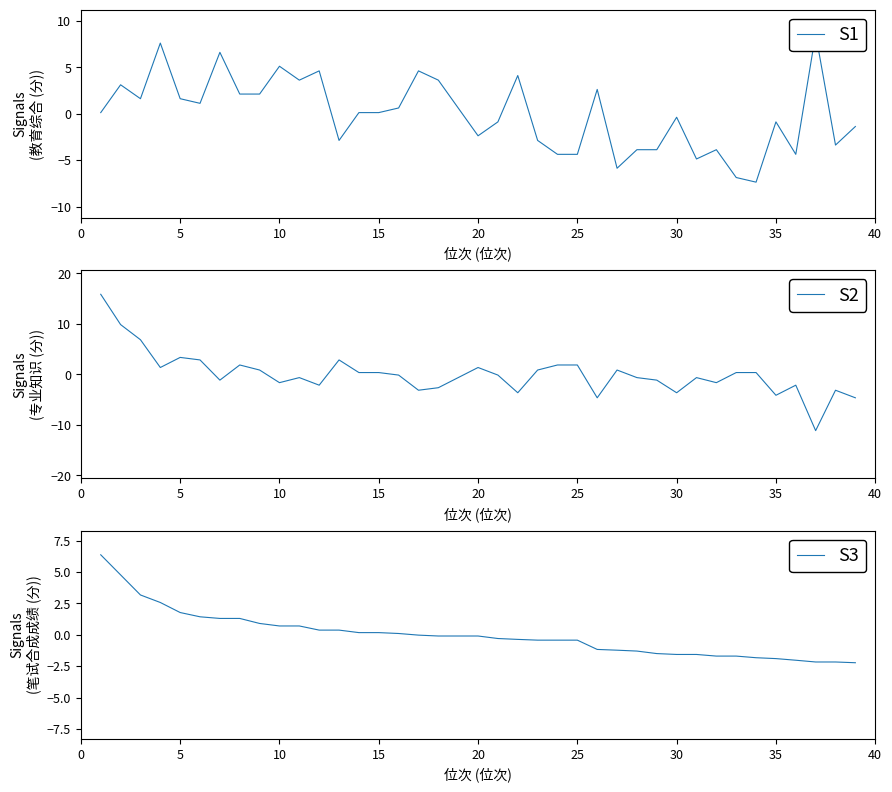

At how many categories does at least one series exceed -10?

39